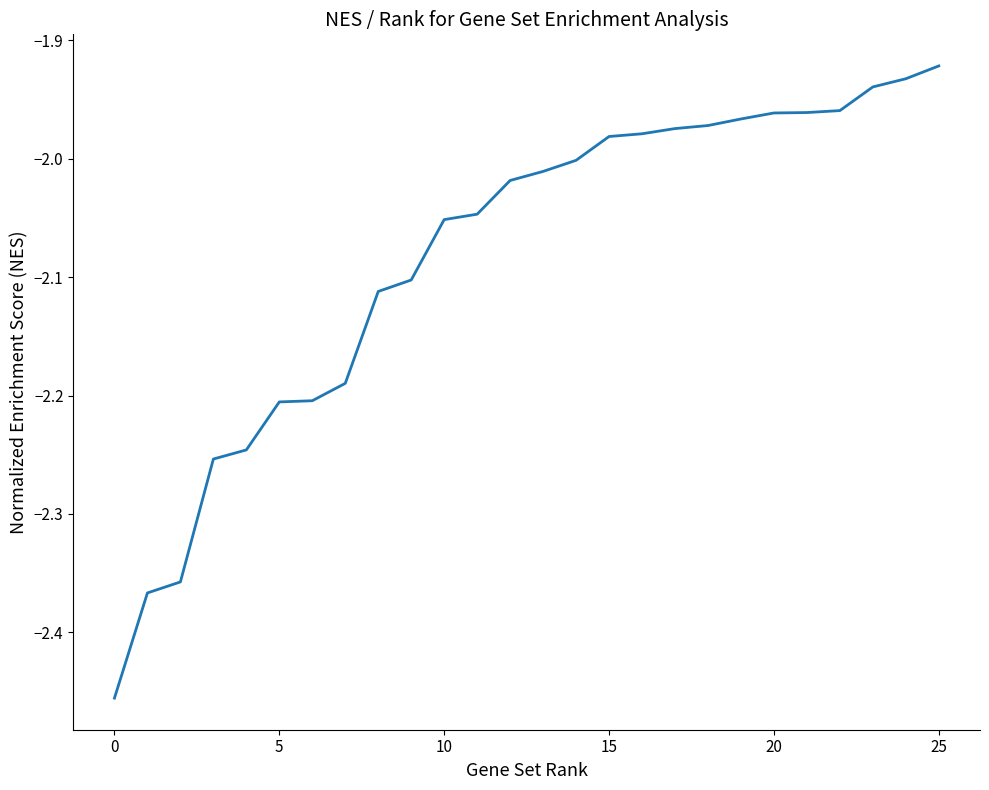

How many lines are shown in the chart?

1